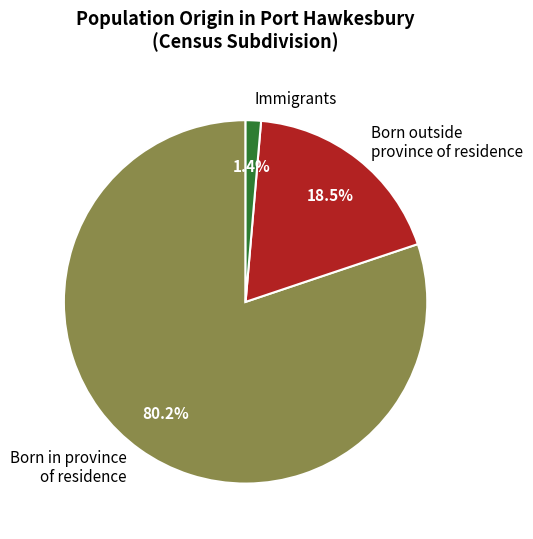

Between Born in province of residence and Born outside province of residence, which is larger?

Born in province of residence